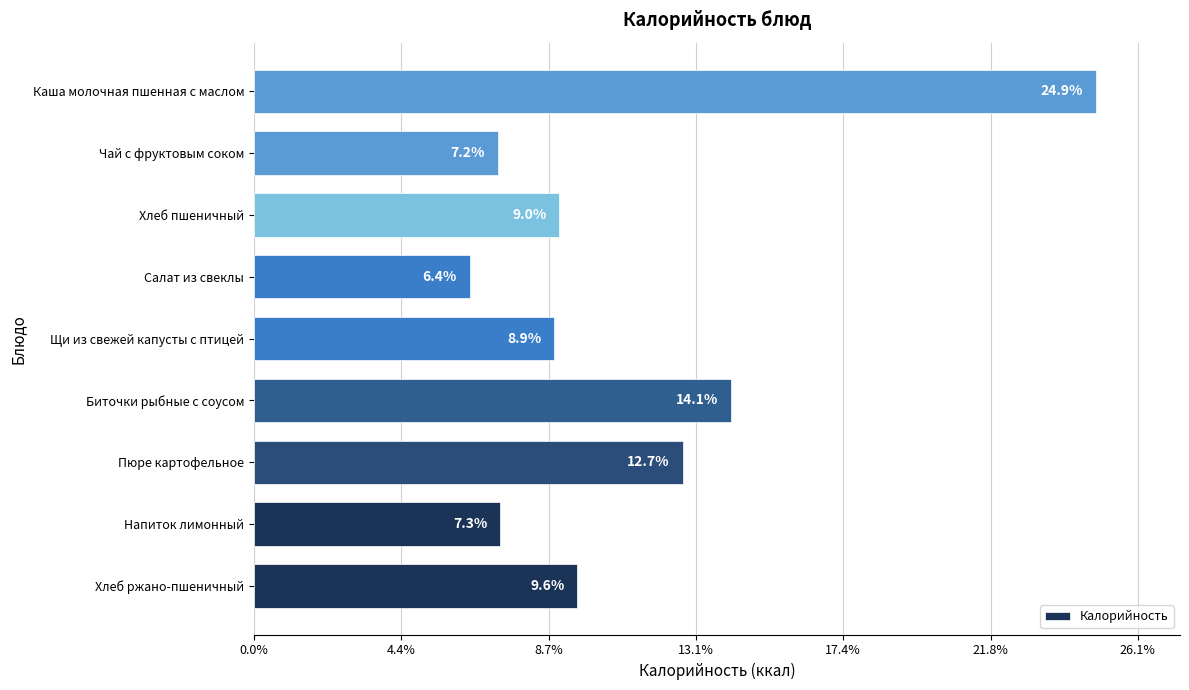

Are the bars horizontal?

Yes